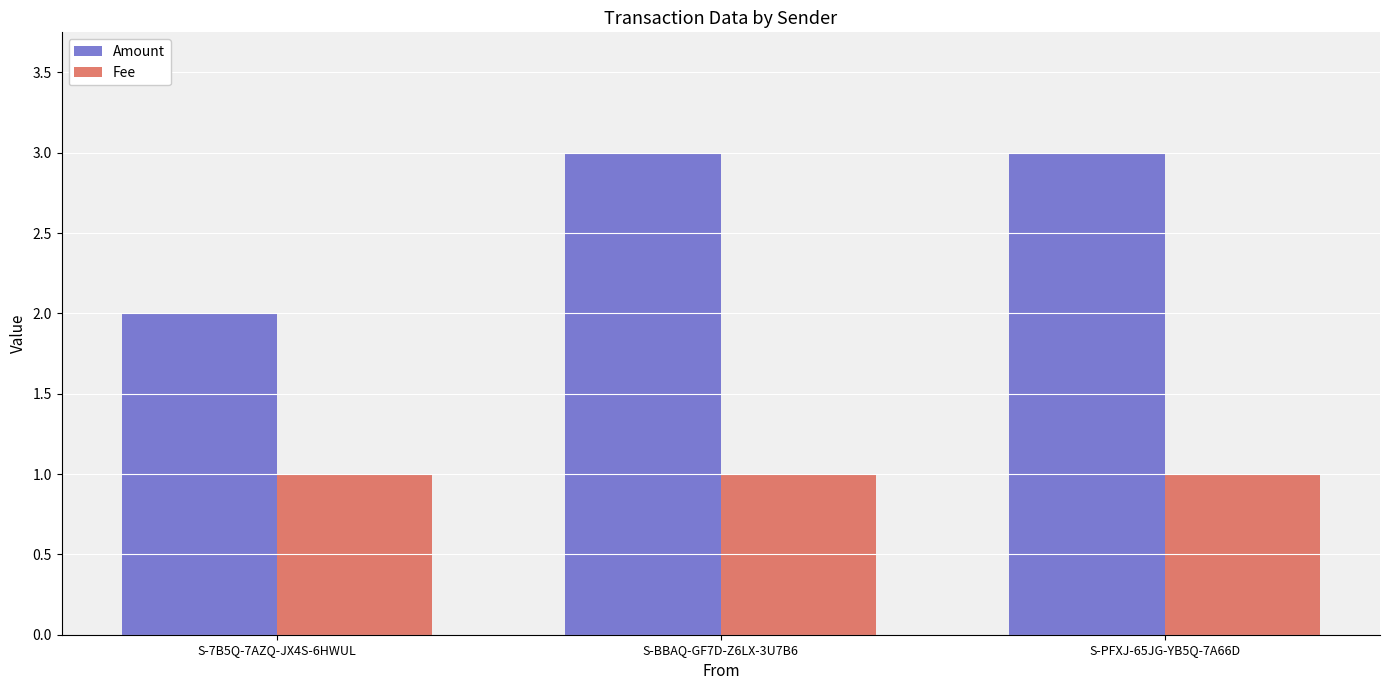

What are all the series names shown in the legend?

Amount, Fee